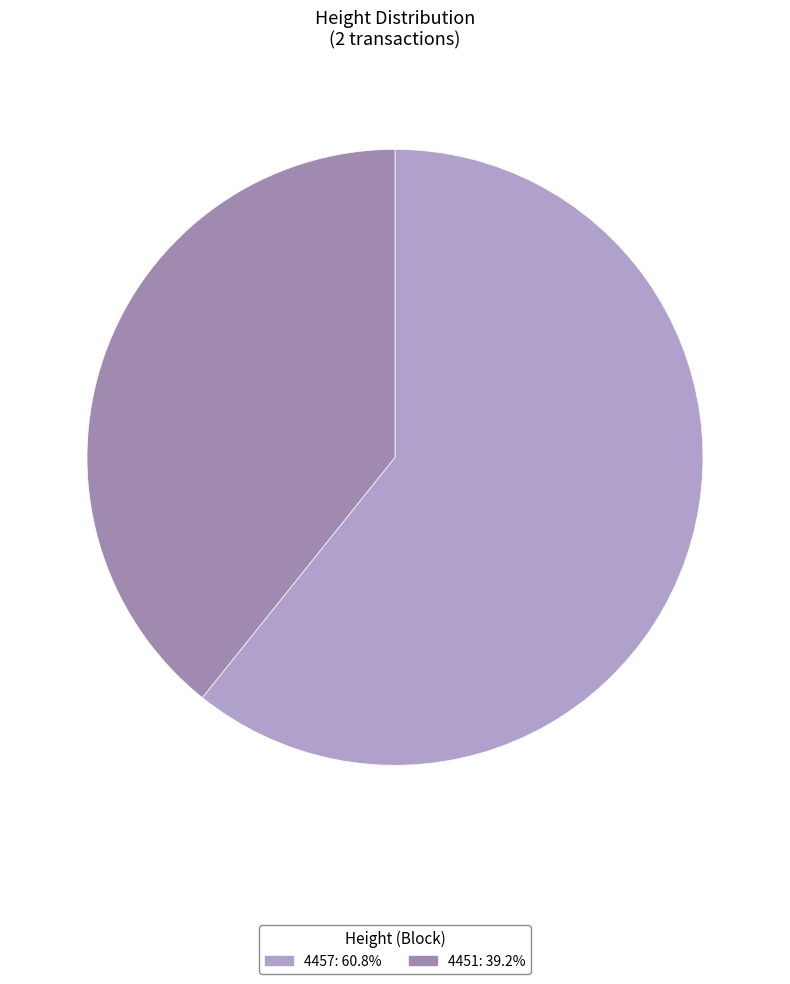

Approximately how many times larger is the value at 4457 compared to 4451?

1.5